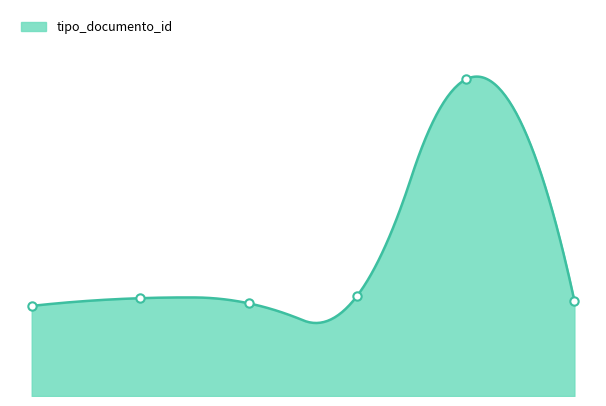

What is the average value?

51